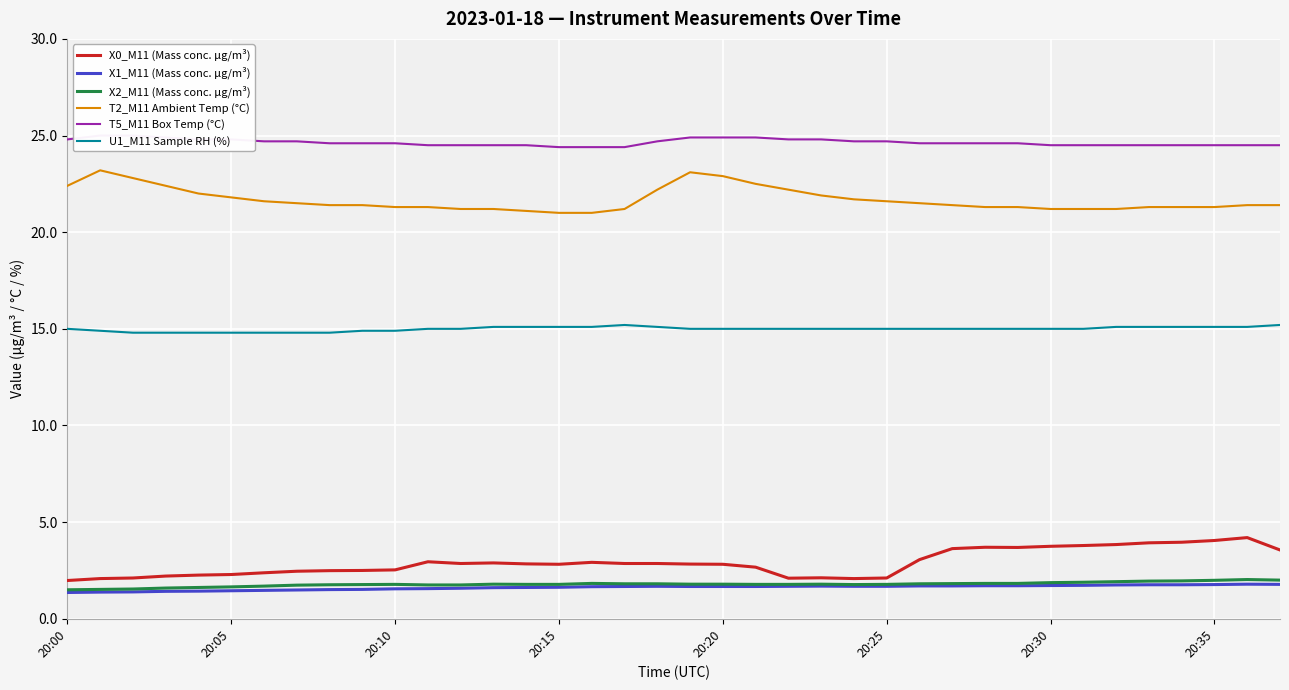

What is the difference between the second highest and minimum values in the X2_M11 (Mass conc. μg/m³) series?

0.5